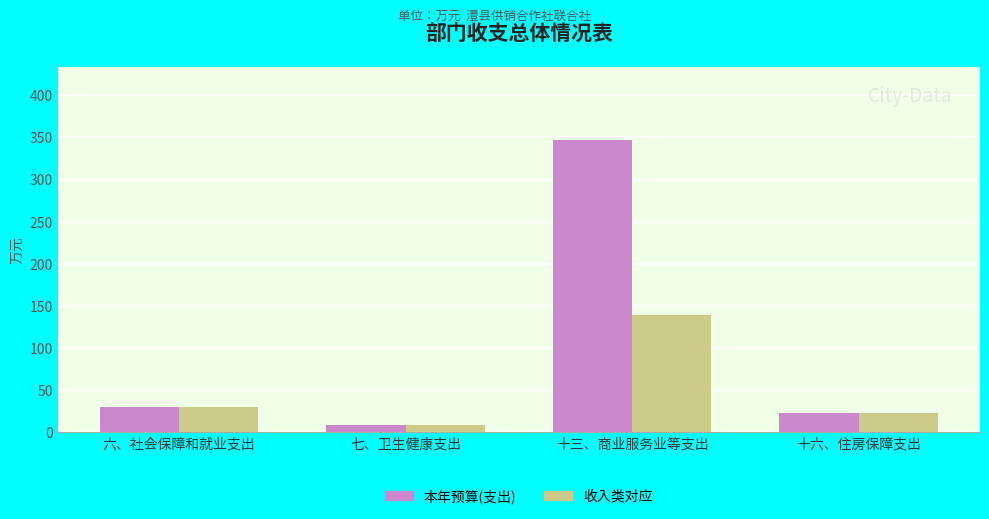

How many distinct data groups are displayed?

2